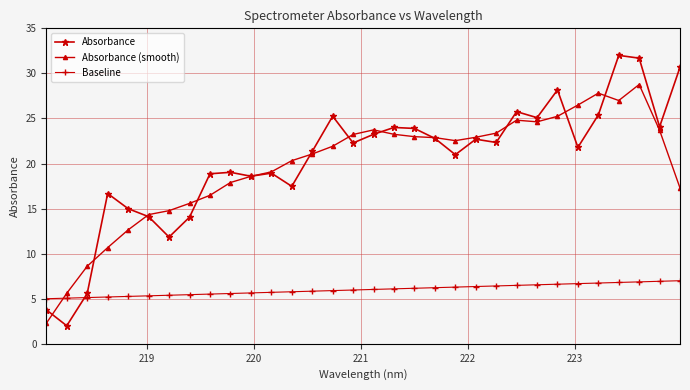

True or false: Absorbance has more than 1 interior local peaks.

True